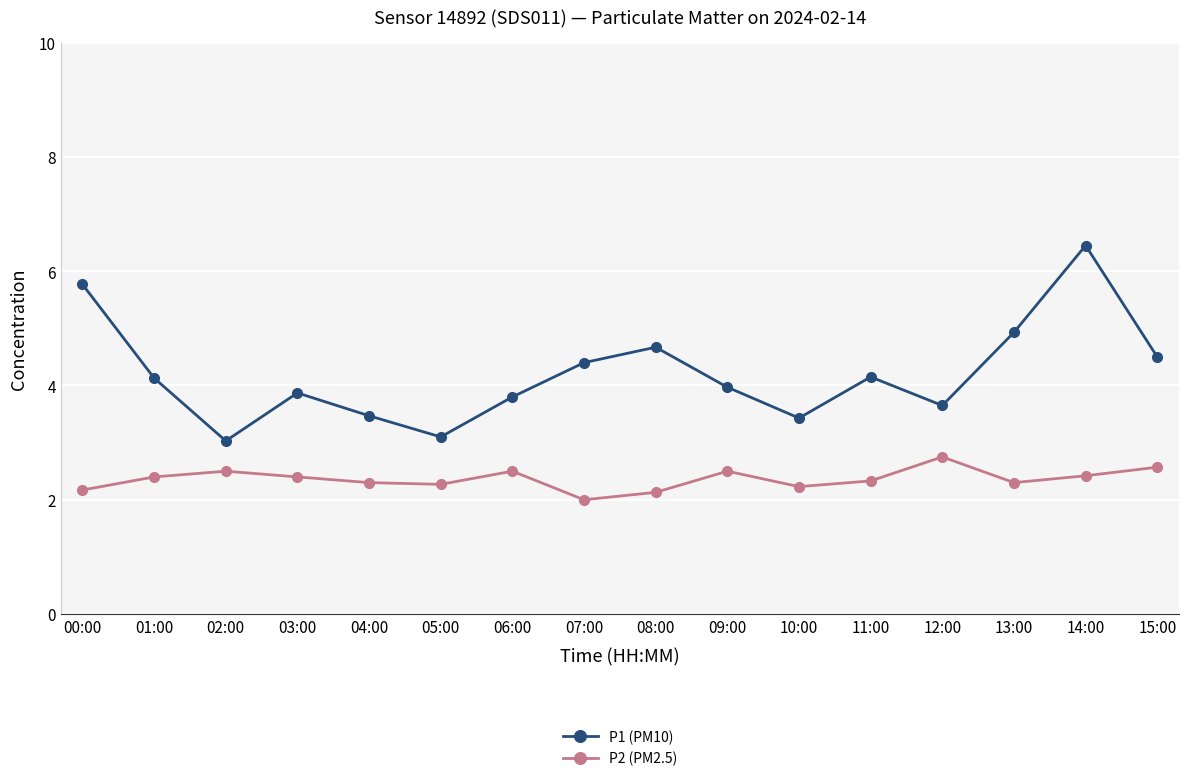

What is the label of the 14th point from the left?

13:00